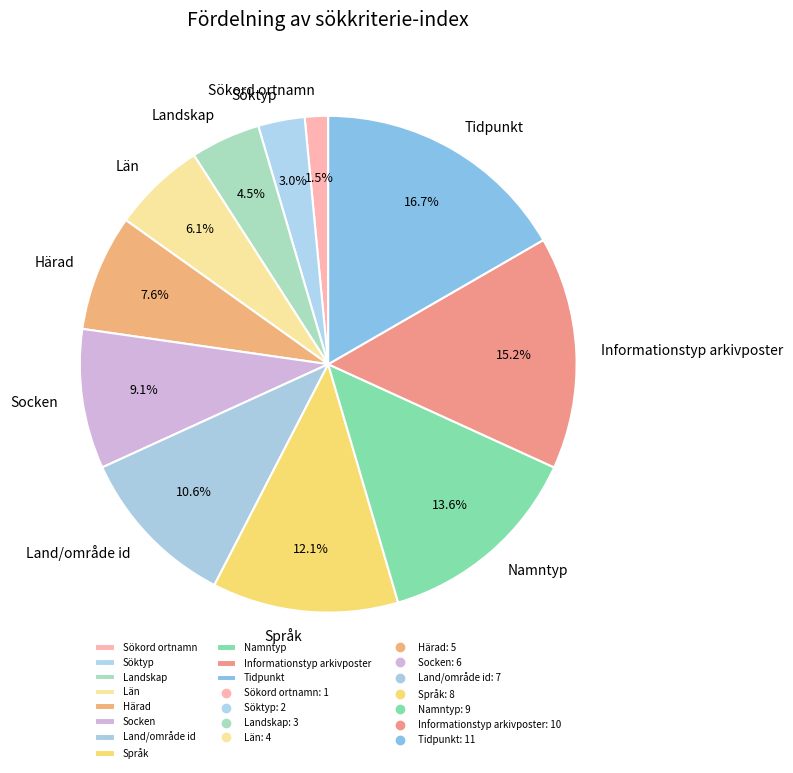

To the nearest percent, what is the difference between the largest and smallest slice percentages?

15%